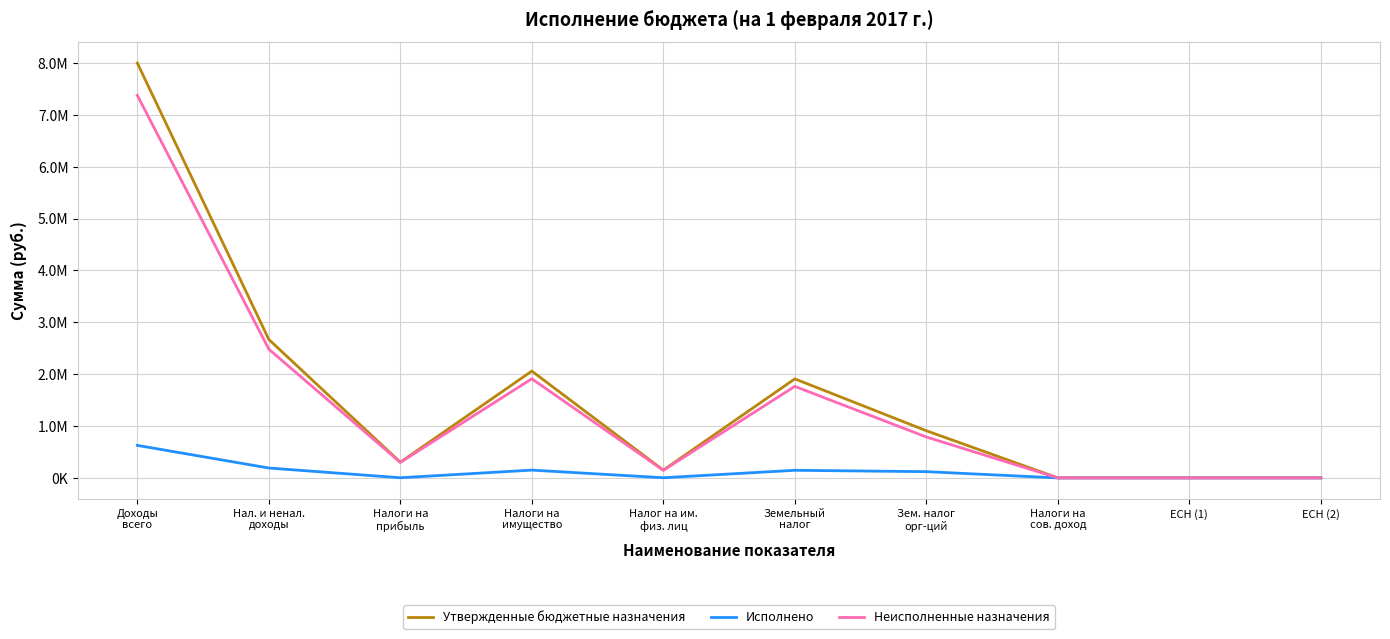

Reading left to right, transcribe all the data shown in this chart.

Утвержденные бюджетные назначения: Доходы
всего=8000000.0	Нал. и ненал.
доходы=2669900.0	Налоги на
прибыль=303000.0	Налоги на
имущество=2060000.0	Налог на им.
физ. лиц=150000.0	Земельный
налог=1910000.0	Зем. налог
орг-ций=910000.0	Налоги на
сов. доход=1000.0	ЕСН (1)=1000.0	ЕСН (2)=1000.0
Исполнено: Доходы
всего=627455.3	Нал. и ненал.
доходы=190855.3	Налоги на
прибыль=3238.5	Налоги на
имущество=150587.1	Налог на им.
физ. лиц=3555.5	Земельный
налог=147031.6	Зем. налог
орг-ций=120769.0	Налоги на
сов. доход=0.0	ЕСН (1)=0.0	ЕСН (2)=0.0
Неисполненные назначения: Доходы
всего=7376570.1	Нал. и ненал.
доходы=2483070.1	Налоги на
прибыль=299761.5	Налоги на
имущество=1911910.0	Налог на им.
физ. лиц=146519.4	Земельный
налог=1765390.7	Зем. налог
орг-ций=789231.0	Налоги на
сов. доход=1000.0	ЕСН (1)=1000.0	ЕСН (2)=1000.0